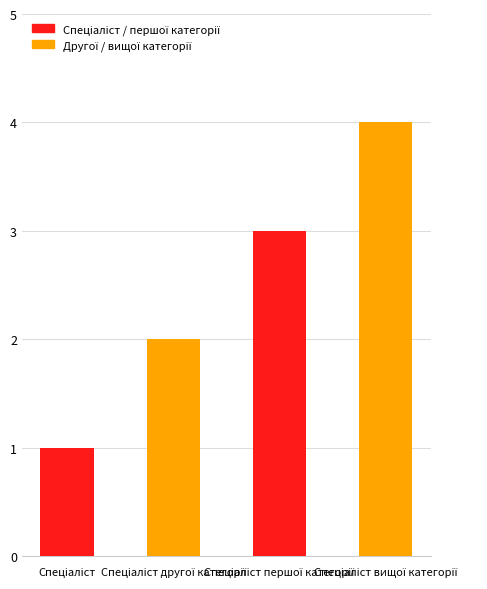

What is the change in value from Спеціаліст to Спеціаліст другої категорії?

+1